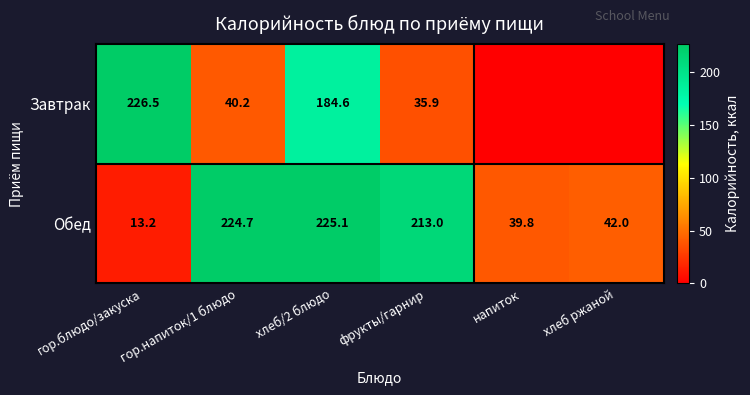

Is the value of Завтрак at фрукты/гарнир greater than the value of Обед at фрукты/гарнир?

No